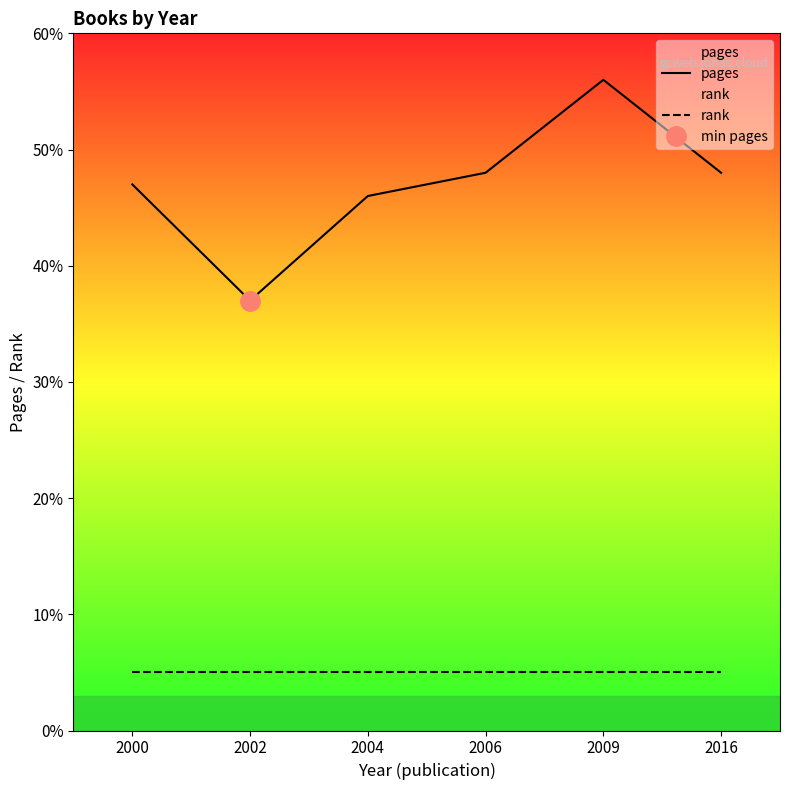

What is the difference between the pages values at 2016 and 2004?

2